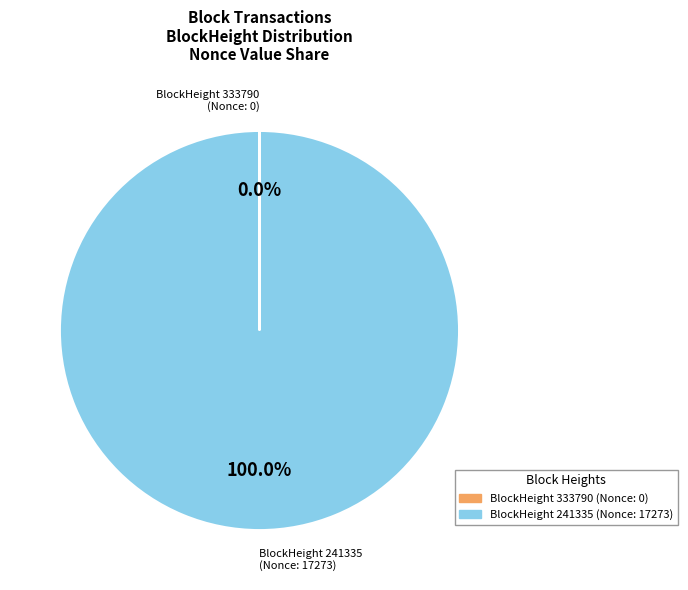

Is there any slice that represents more than half of the pie?

Yes